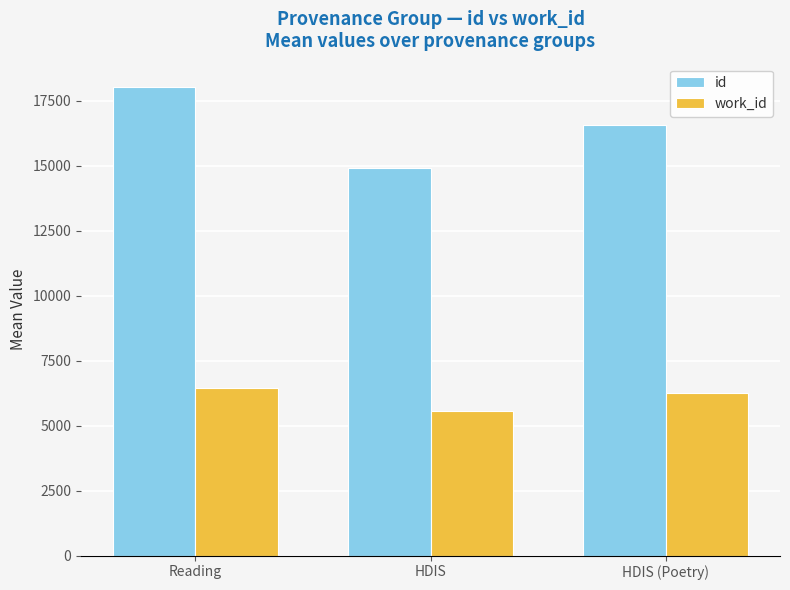

Reading left to right, transcribe all the data shown in this chart.

id: Reading=18031.0	HDIS=14912.5	HDIS (Poetry)=16557.0
work_id: Reading=6443.2	HDIS=5574.5	HDIS (Poetry)=6245.0